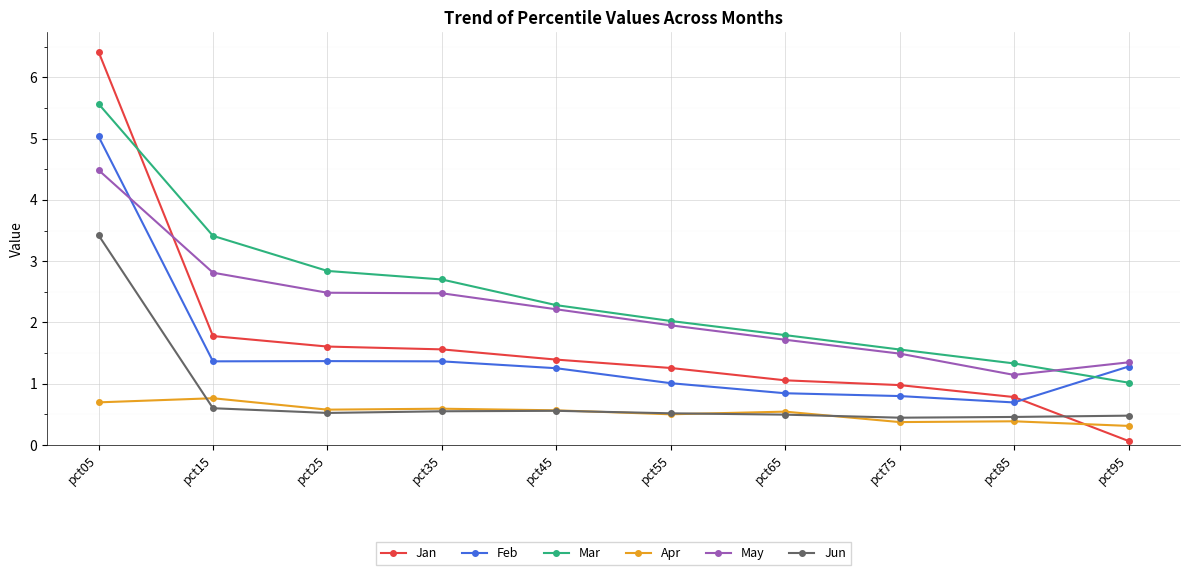

Which series has the widest spread of values?

Jan